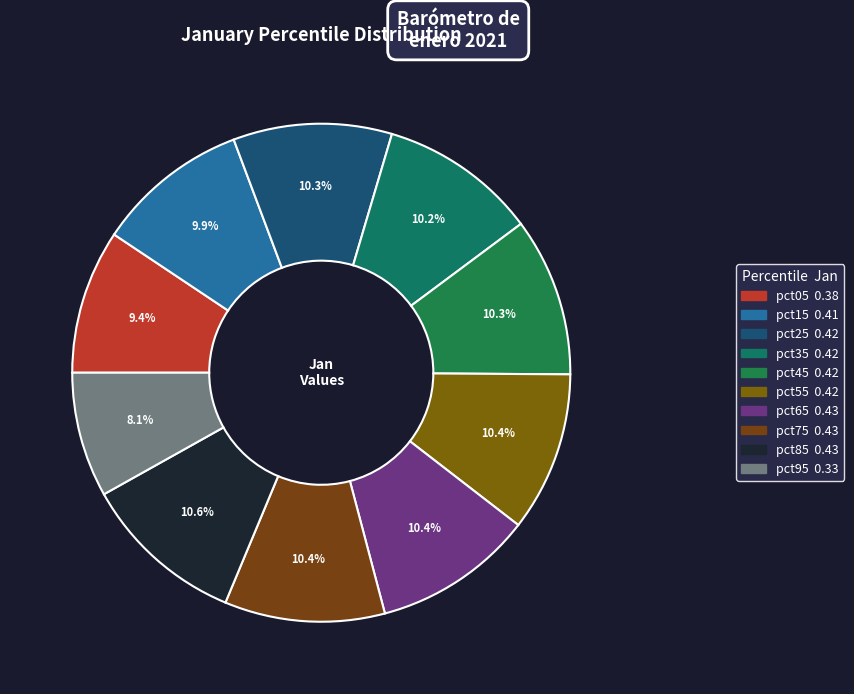

To the nearest percent, what percentage of the pie is pct45?

10%